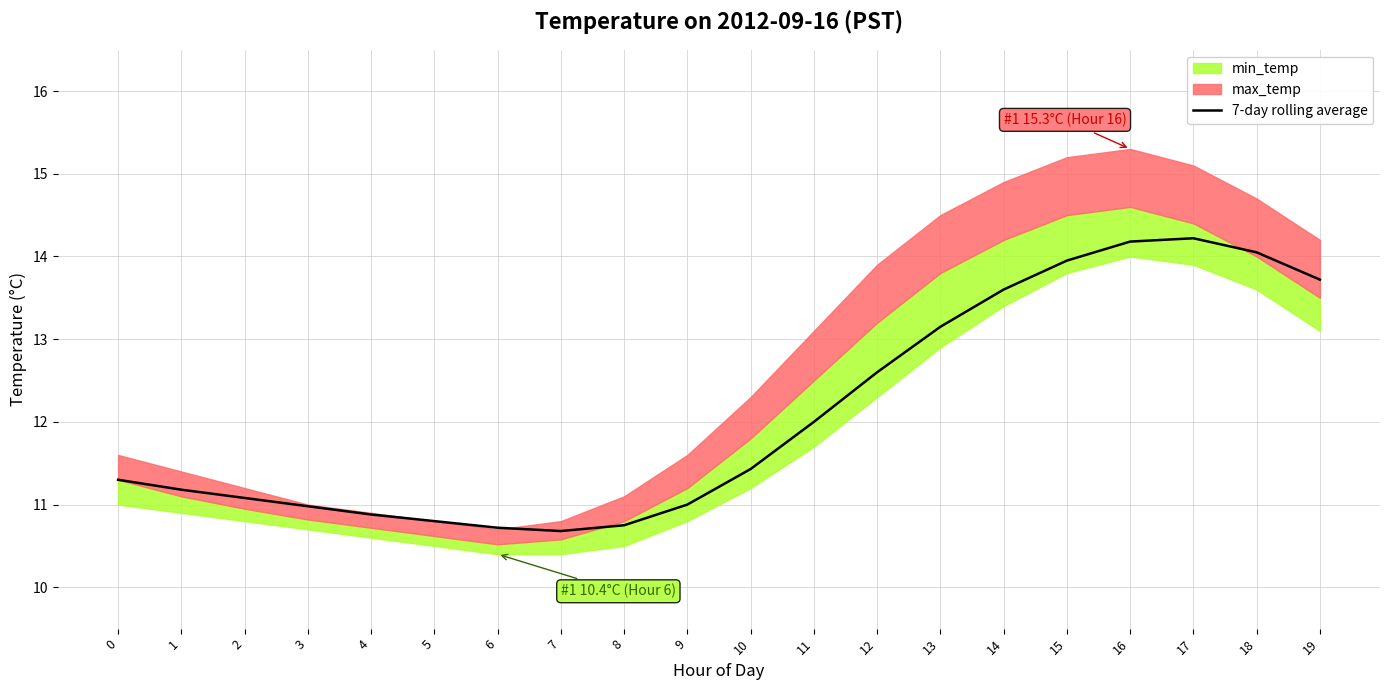

Rank the categories by value from highest to lowest.

17, 16, 18, 15, 19, 14, 13, 12, 11, 10, 0, 1, 2, 9, 3, 4, 5, 8, 6, 7